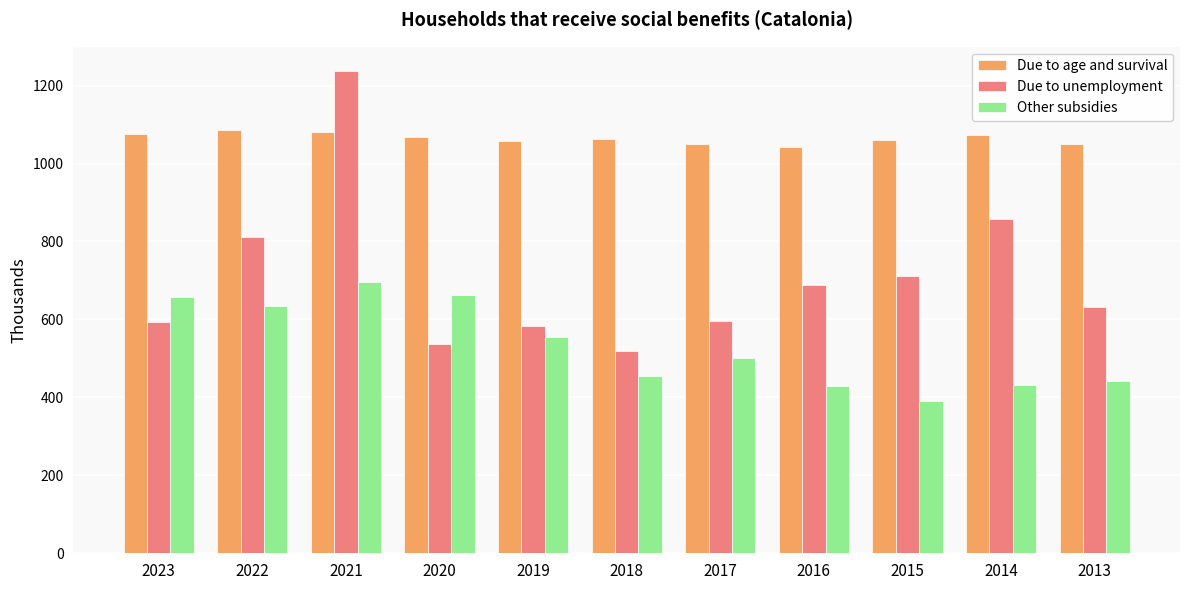

What is the value of the Due to age and survival bar at the 9th from the left?

1061